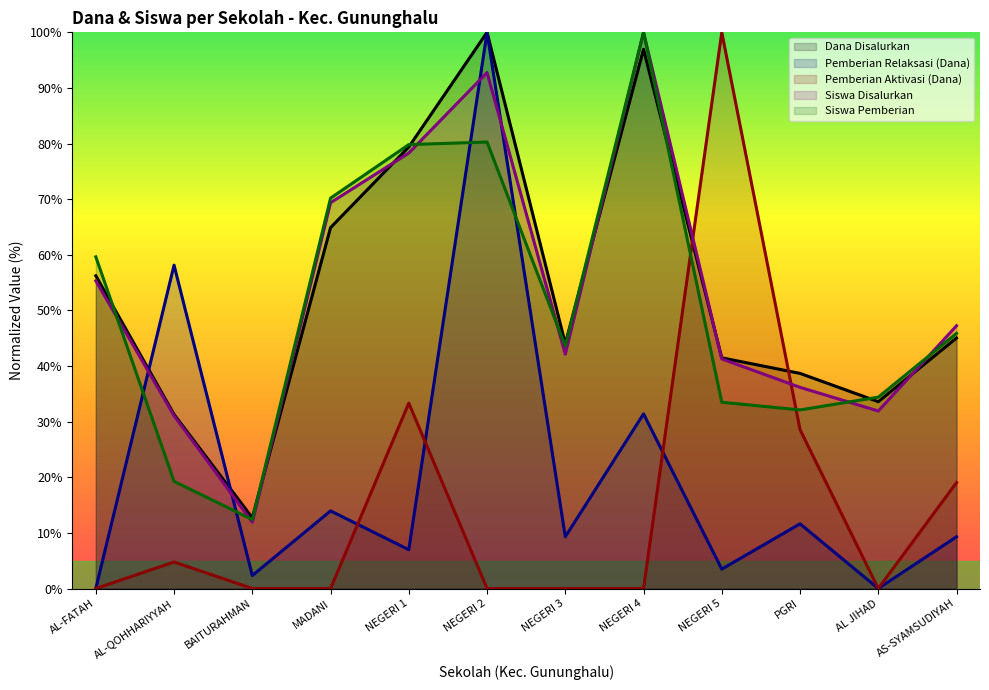

How many intersections are there between Siswa Pemberian and Pemberian Aktivasi (Dana)?

2